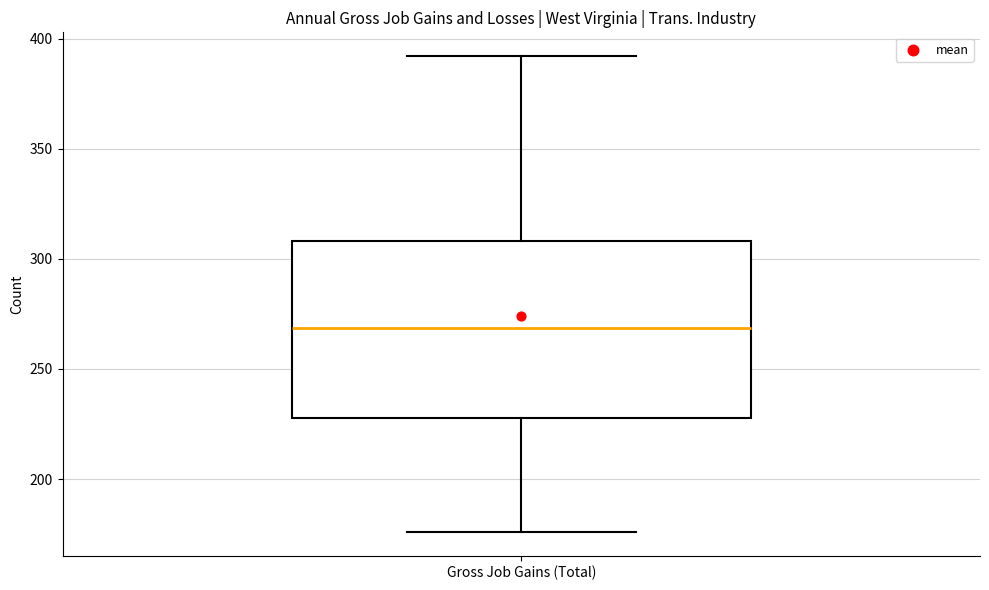

Read this box plot against the y-axis: the position of the median line, the range covered by the box, and the ends of both whiskers. The values are not printed on the chart, so give them approximately, as read against the axis.

median 270, box 230 to 310, whiskers 175 to 390